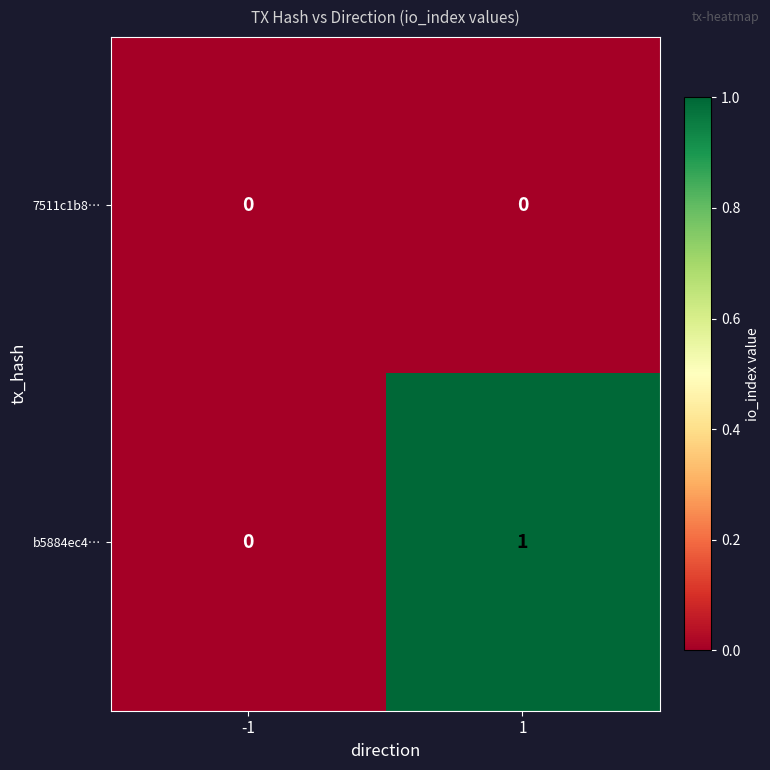

Which series has the largest range (max minus min)?

b5884ec4…